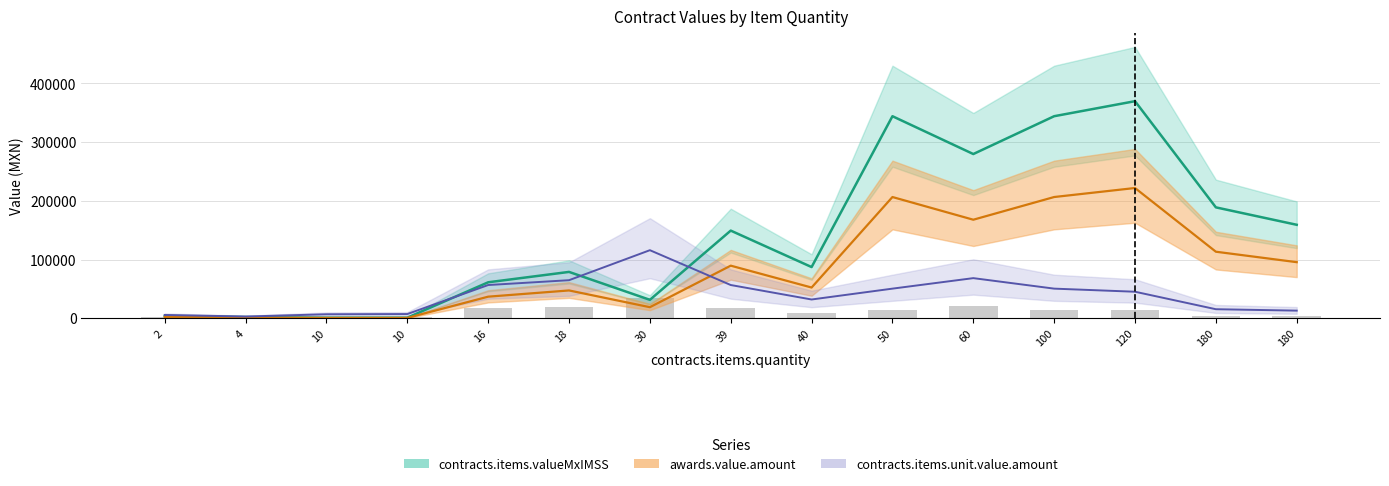

Which series has the widest spread of values?

contracts.items.valueMxIMSS